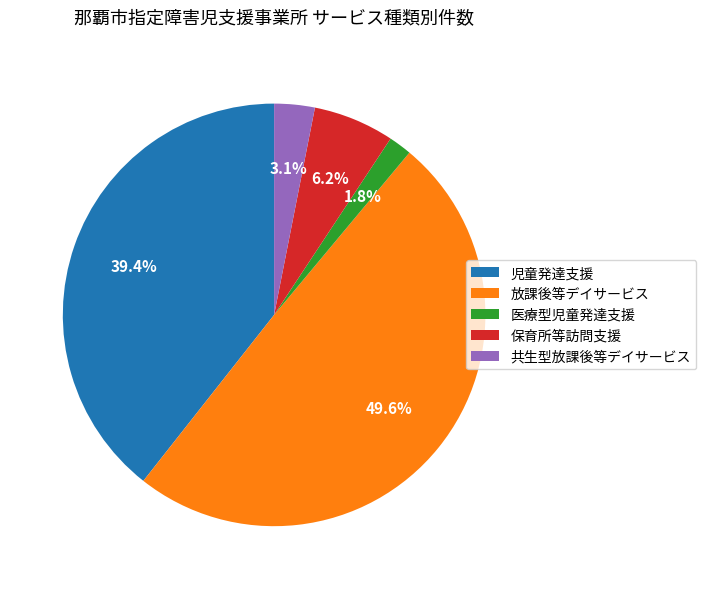

Between 共生型放課後等デイサービス and 保育所等訪問支援, which is larger?

保育所等訪問支援